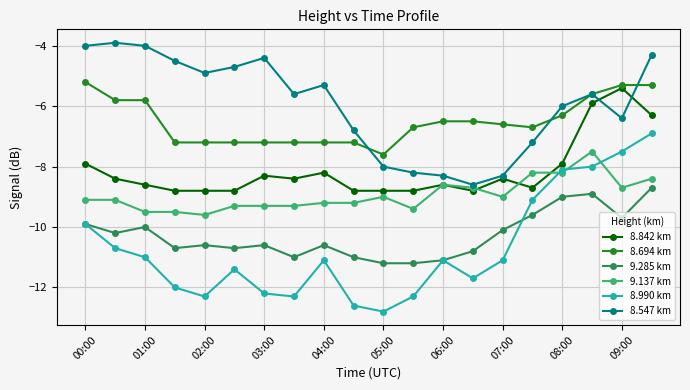

Which series has the largest total across all categories?

8.547 km